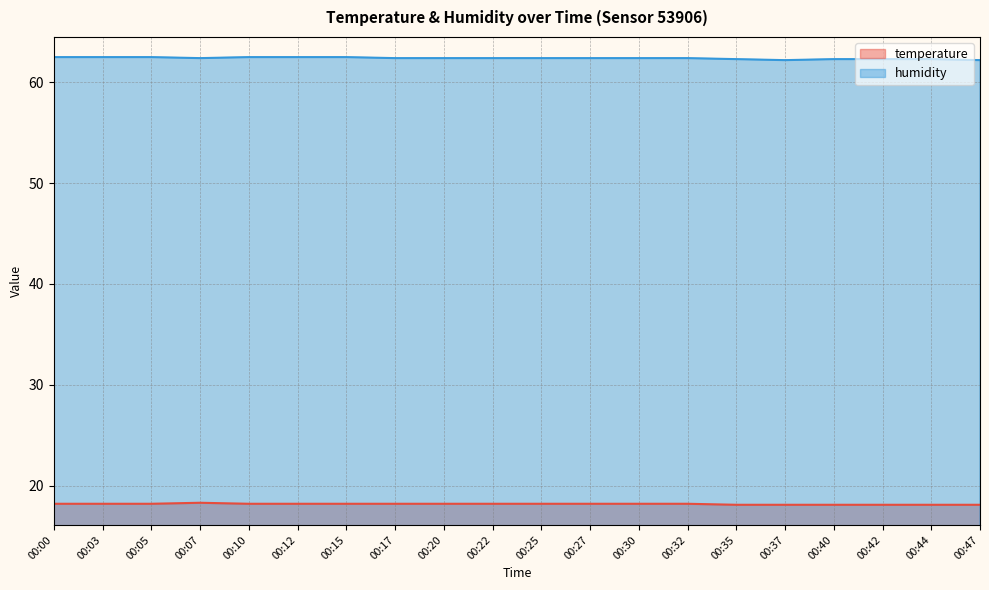

True or false: humidity and temperature cross at least once.

False